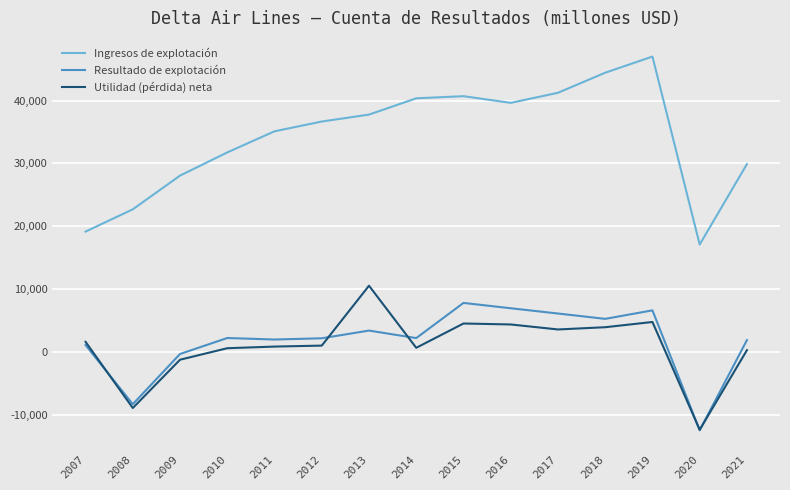

True or false: Resultado de explotación and Ingresos de explotación intersect in this chart.

False